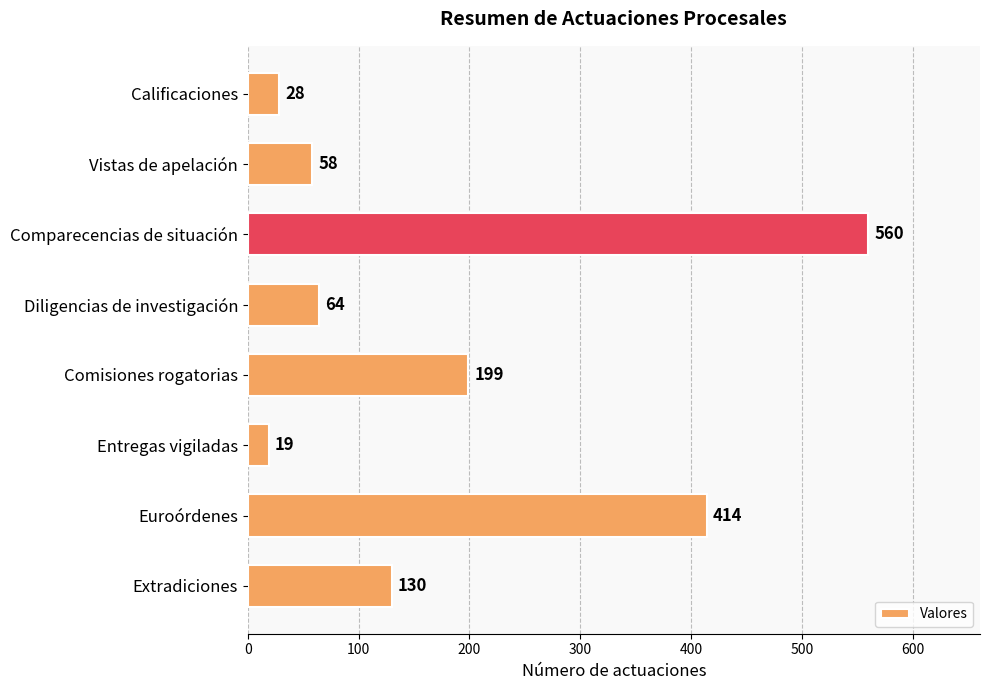

How many distinct data groups are displayed?

1